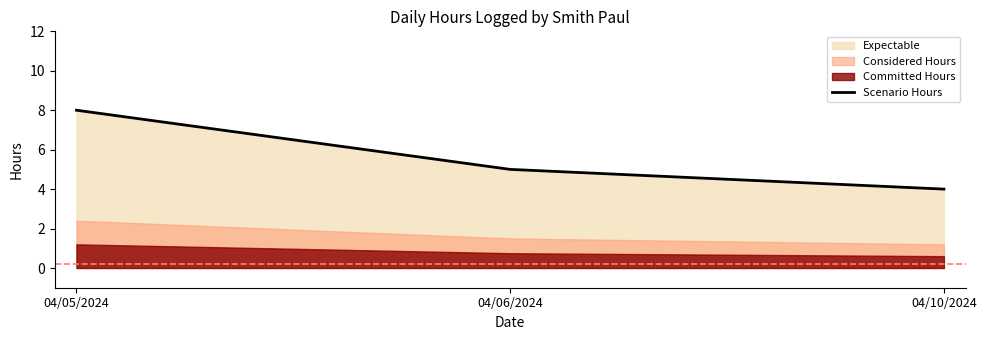

Which label corresponds to the smallest value in the chart?

04/10/2024